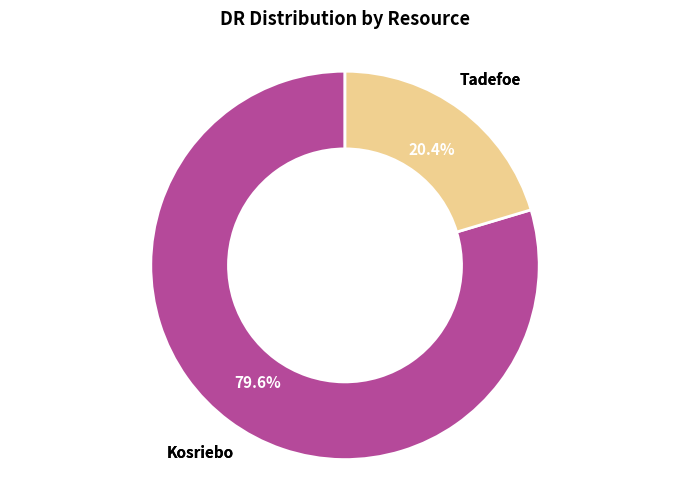

Does Tadefoe account for over 50% of the chart?

No